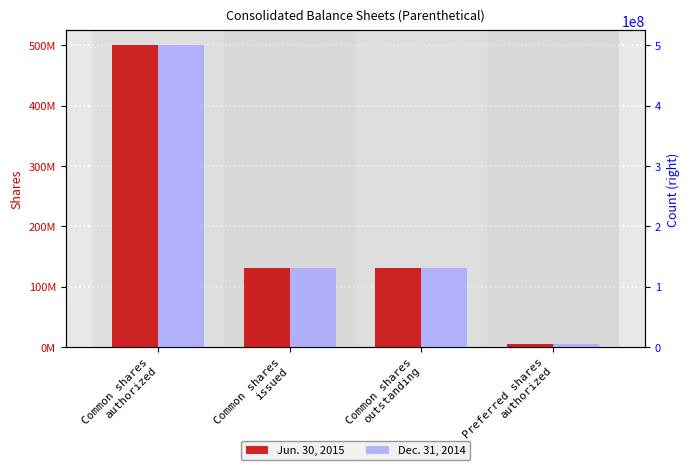

What is the label of the 3rd bar from the right?

Common shares
issued